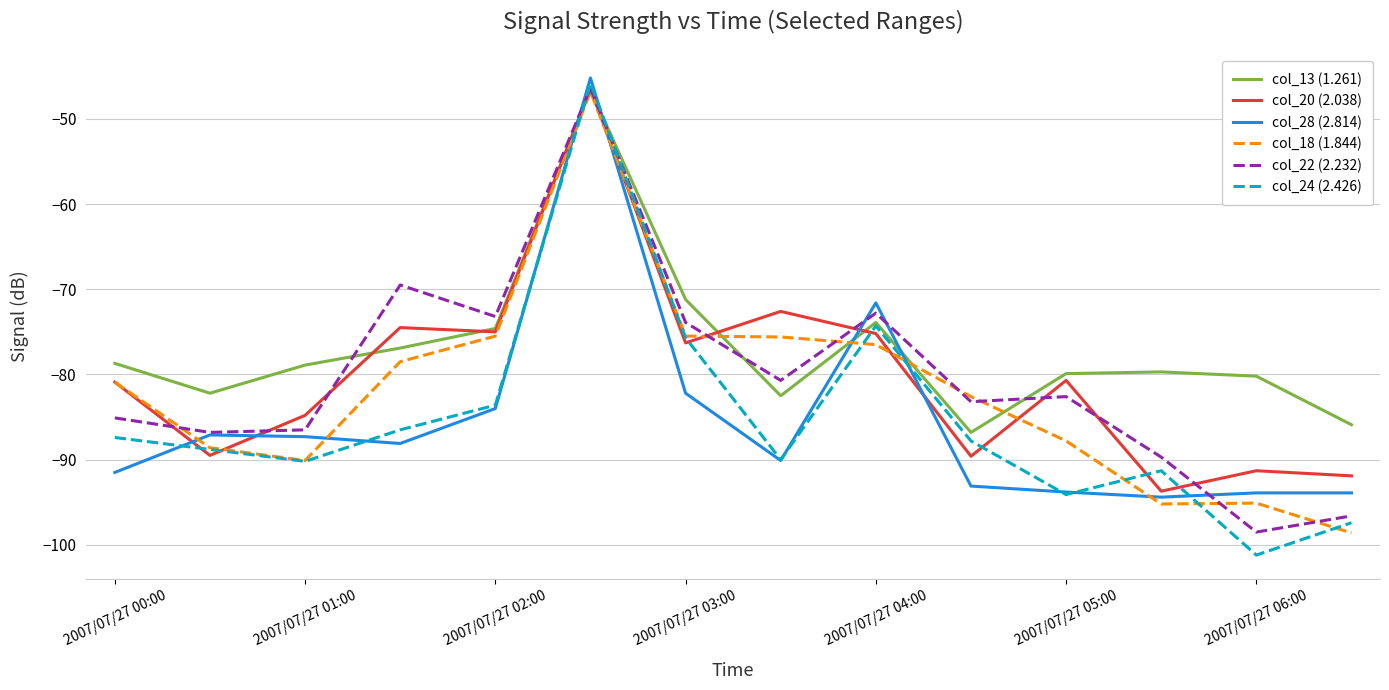

True or false: col_24 (2.426) and col_28 (2.814) intersect in this chart.

True